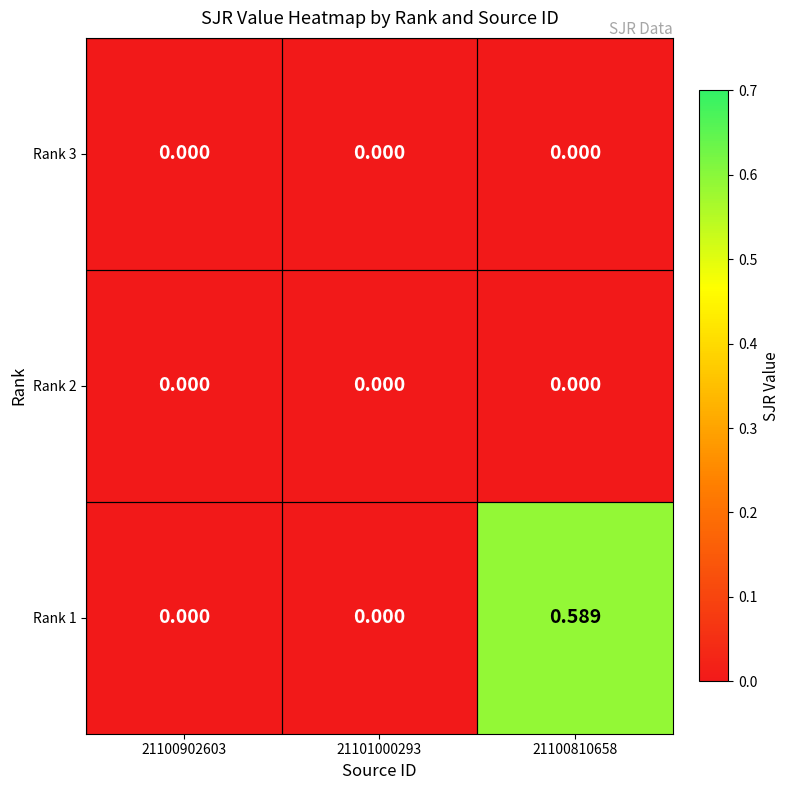

Is the value of Rank 1 at 21100810658 greater than the value of Rank 2 at 21100902603?

Yes